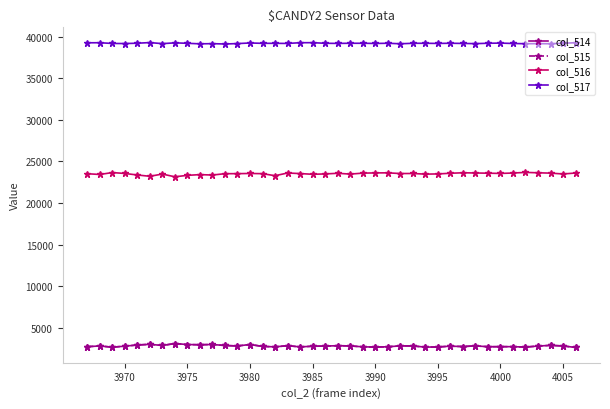

What is the maximum value shown in the chart?

39301